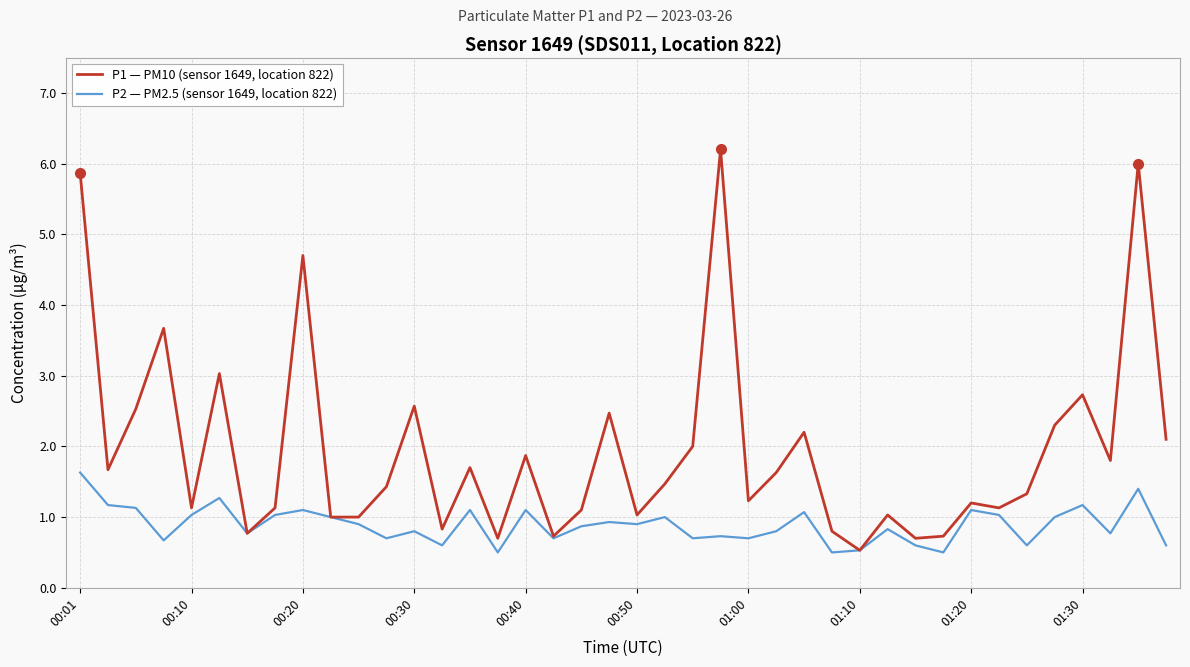

What is the minimum value shown in the chart?

0.5